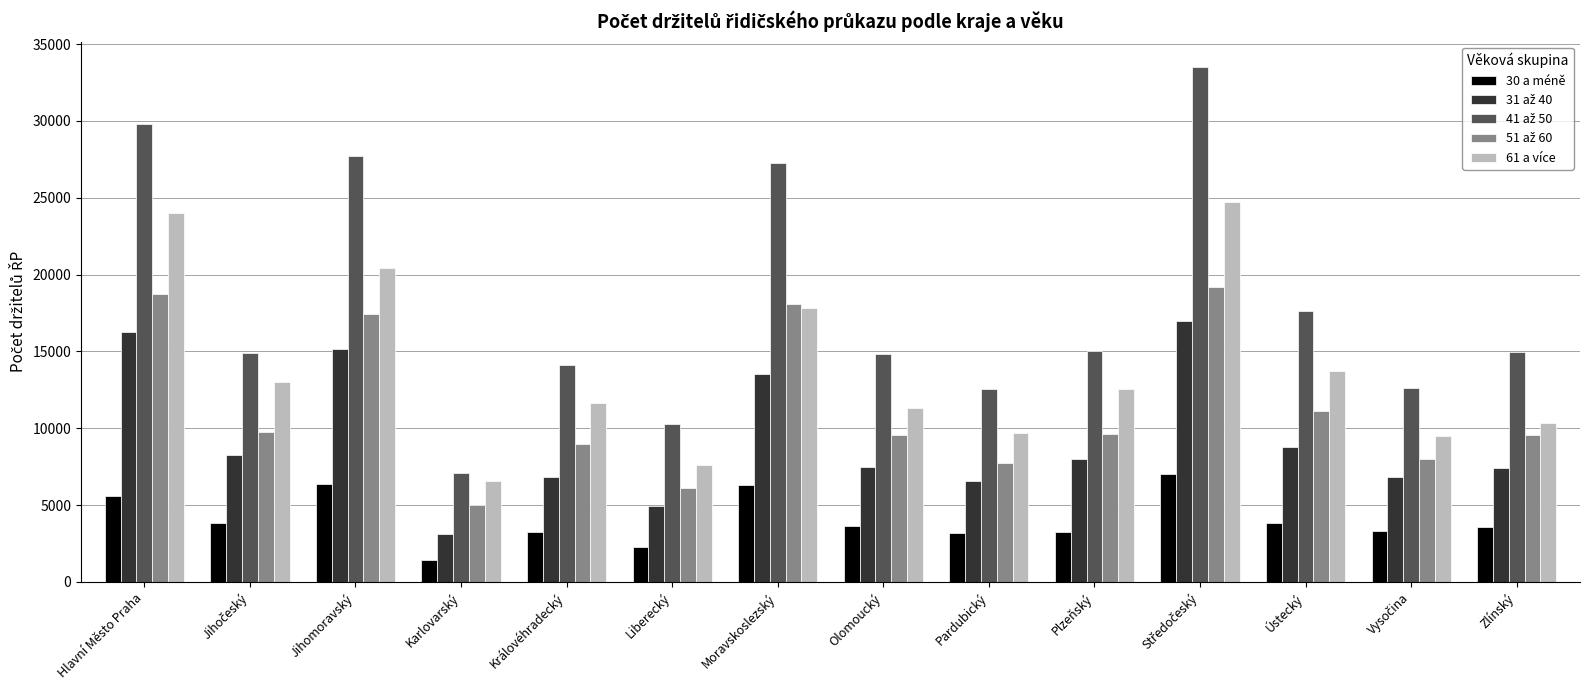

True or false: 30 a méně has a value of 6293 at Moravskoslezský.

True